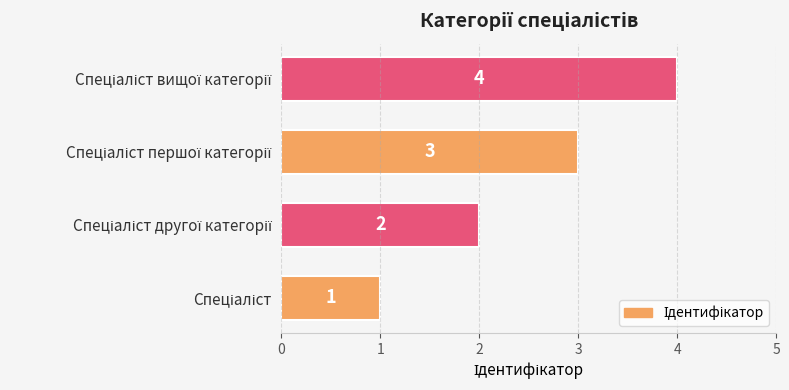

What is the sum of all values?

10